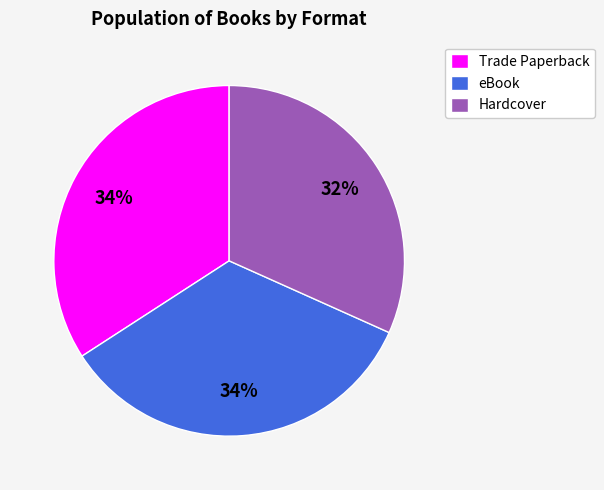

Which slice is the smallest?

Hardcover